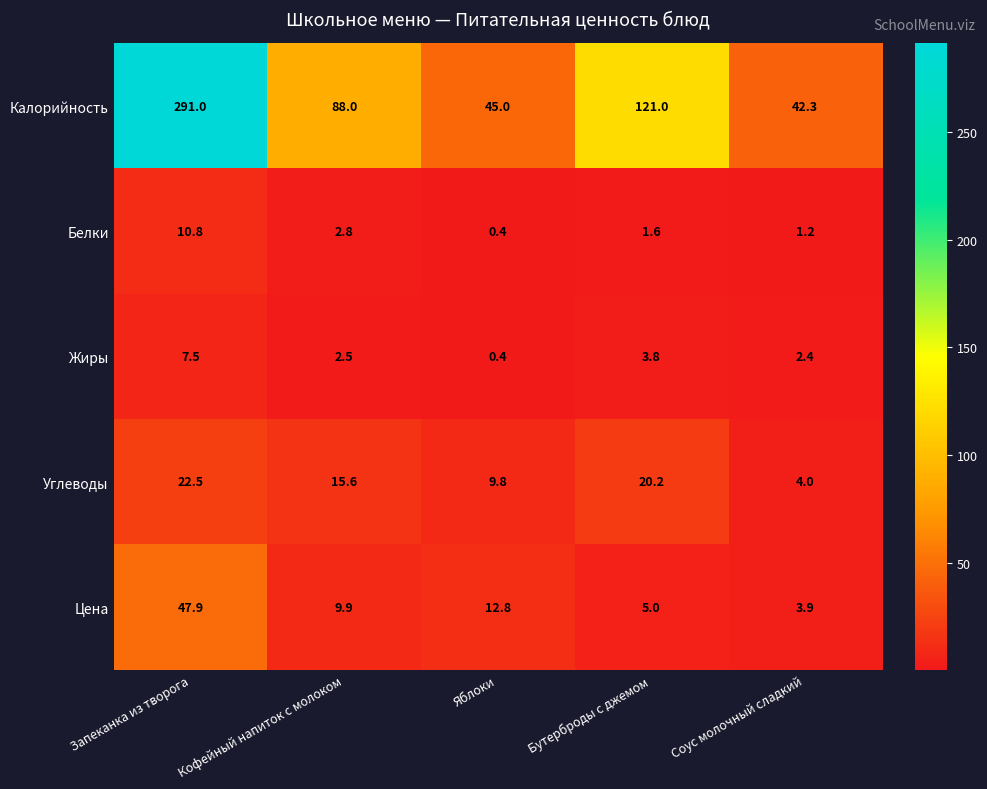

True or false: Цена has a value of 80.2 at Запеканка из творога.

False